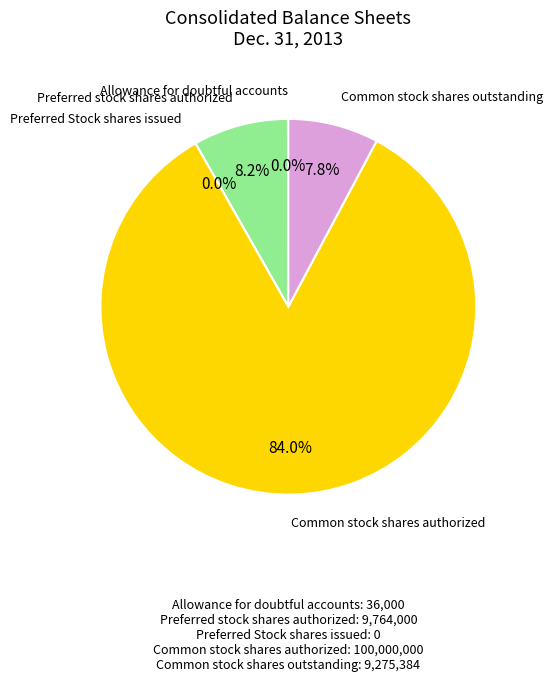

What portion of the pie excludes Common stock shares outstanding?

92.2%